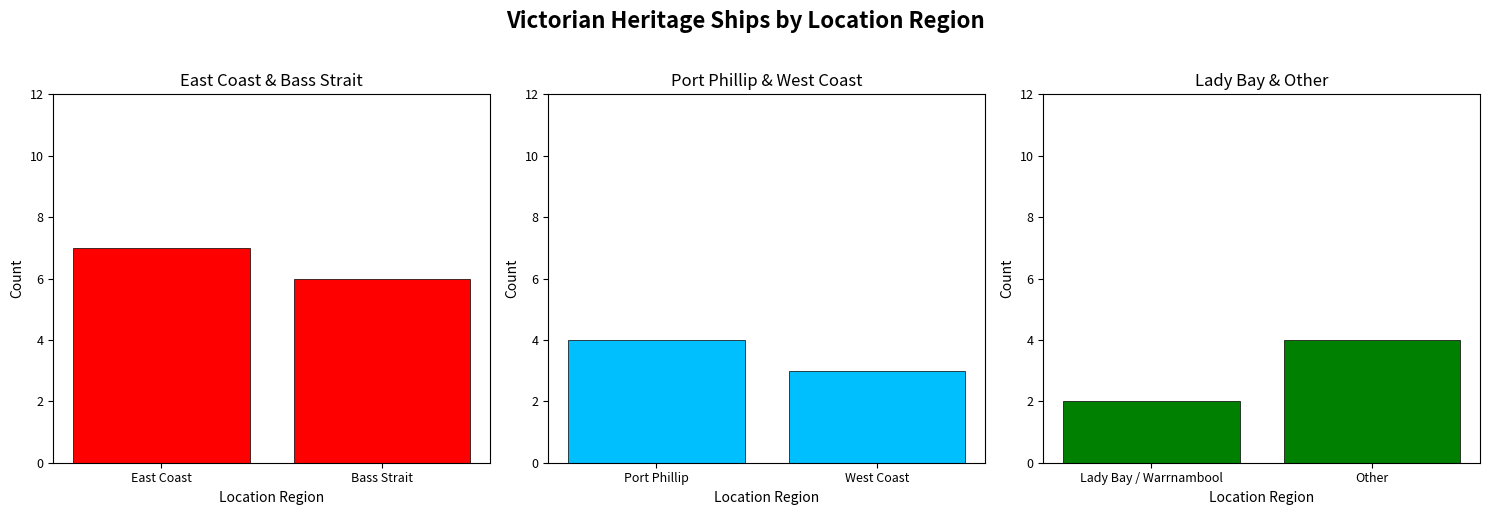

Rank the series by their maximum value, from highest to lowest.

East Coast, Port Phillip, Other